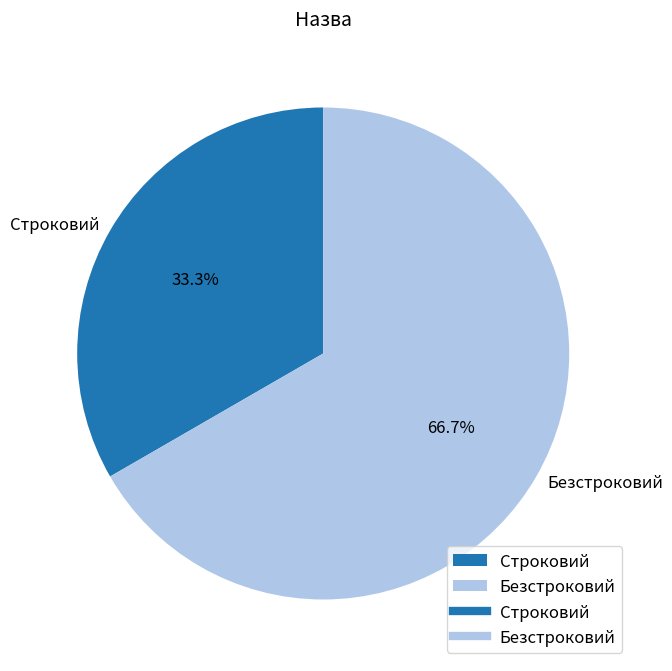

What is the largest slice in the pie chart?

Безстроковий